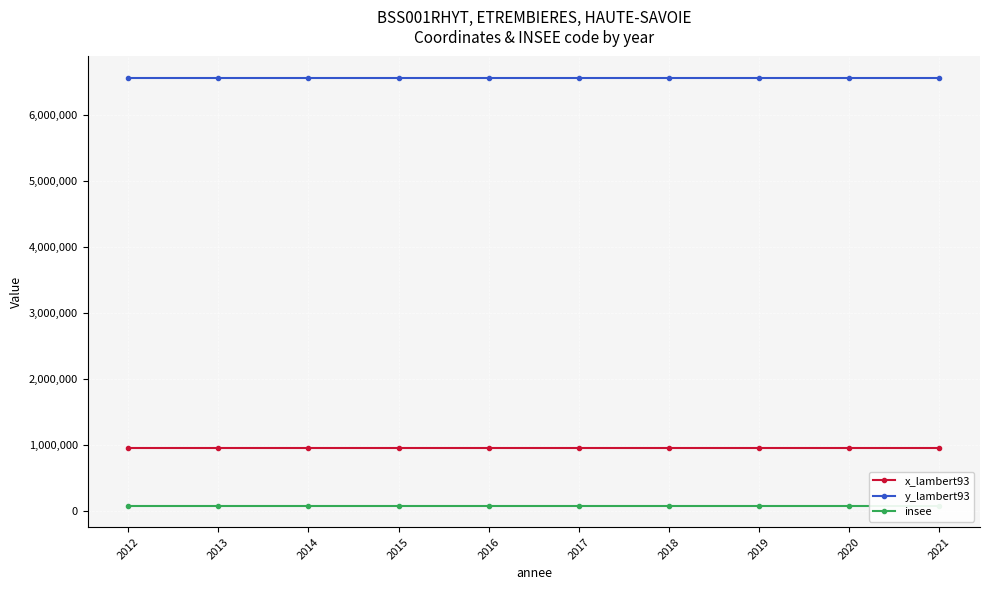

True or false: x_lambert93 has a value of 948183 at 2021.

True